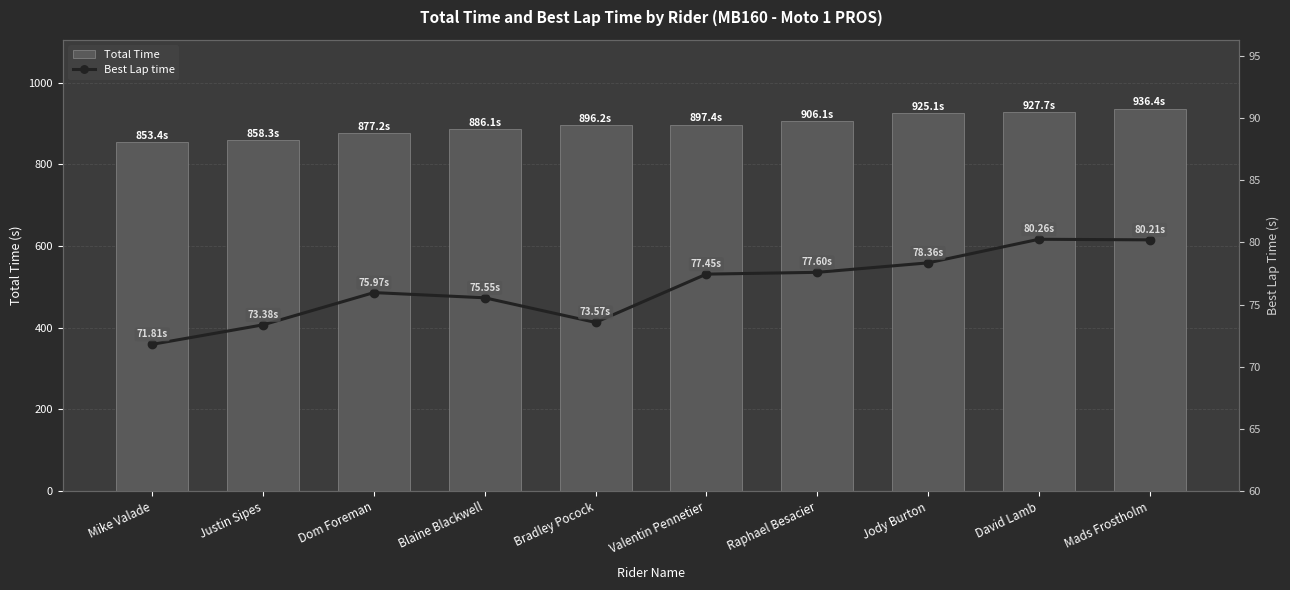

How many data points in Total Time are above 897?

5